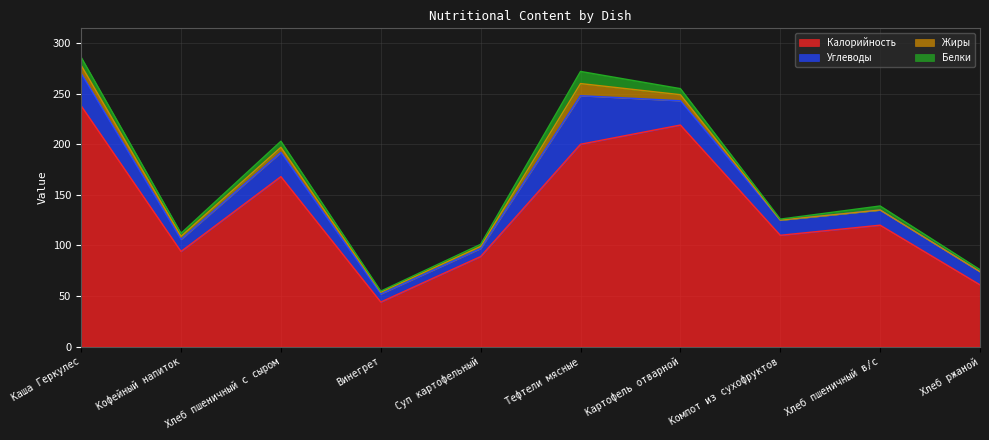

True or false: Белки has a value of 4.0 at Хлеб пшеничный в/с.

True